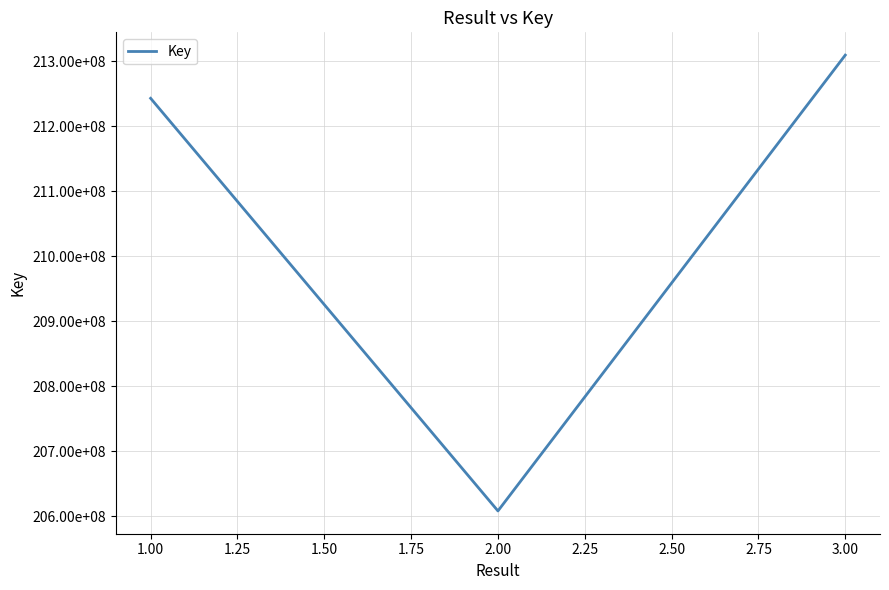

Read the value at 1.00.

212429625